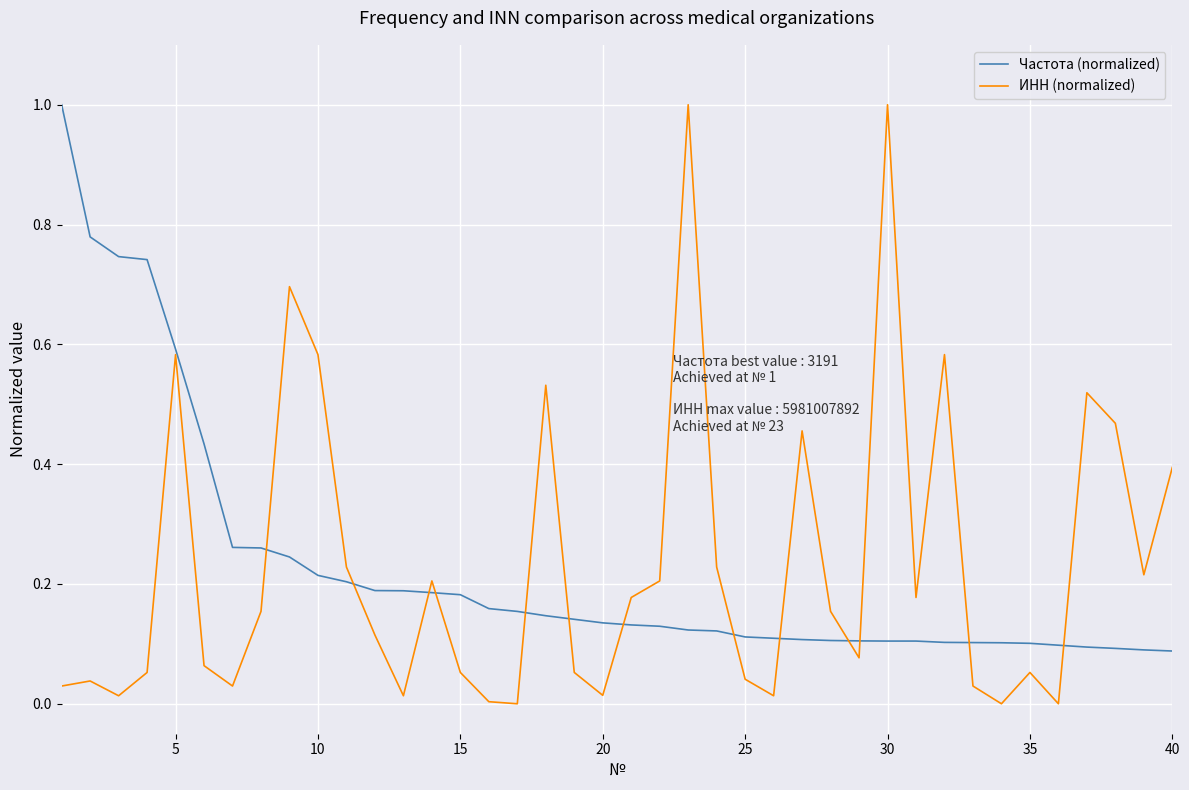

True or false: Частота (normalized) and ИНН (normalized) cross at least once.

True